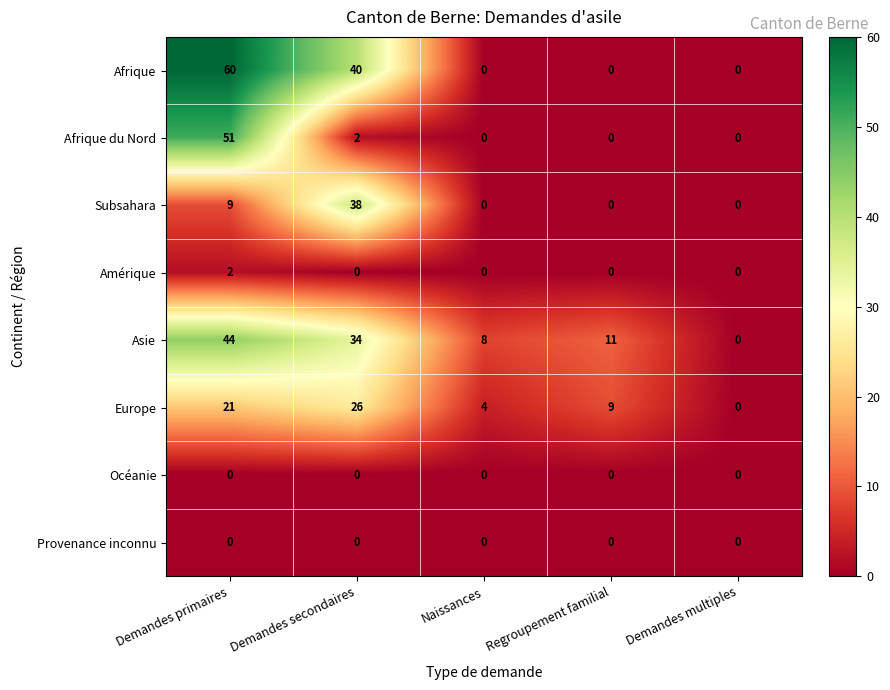

What is the difference between the Afrique du Nord values at Regroupement familial and Demandes primaires?

51